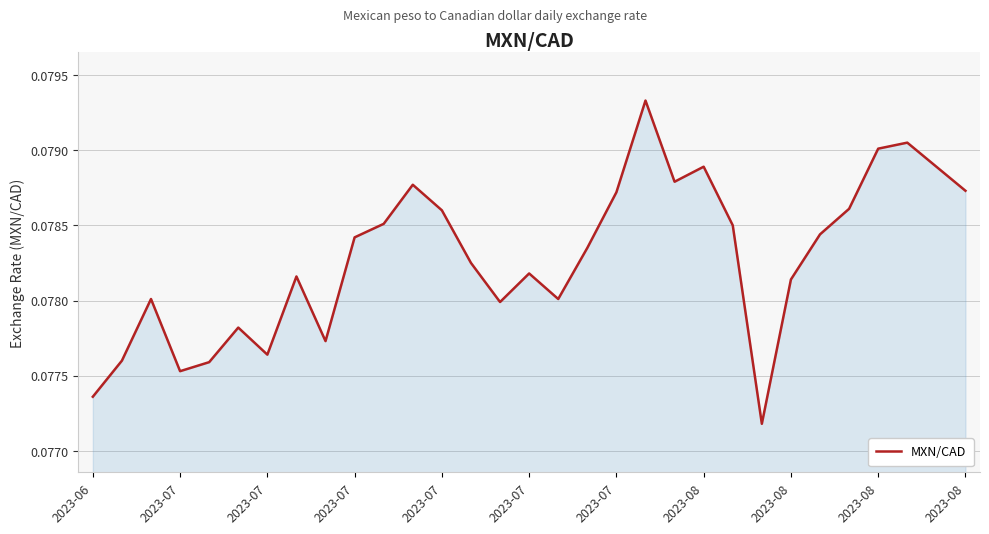

Is this an area chart (filled region under the line)?

Yes